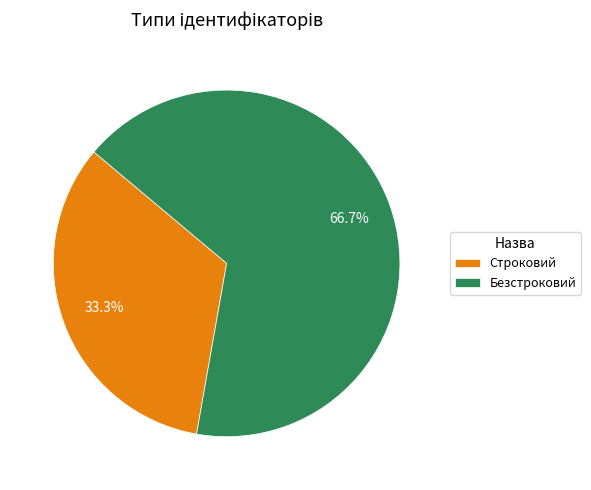

To the nearest percent, what is the average slice percentage?

50%